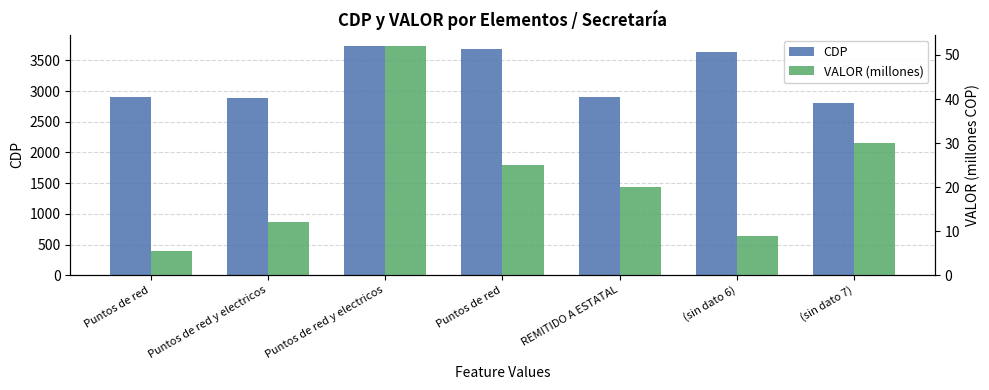

Which series has the largest total across all categories?

CDP